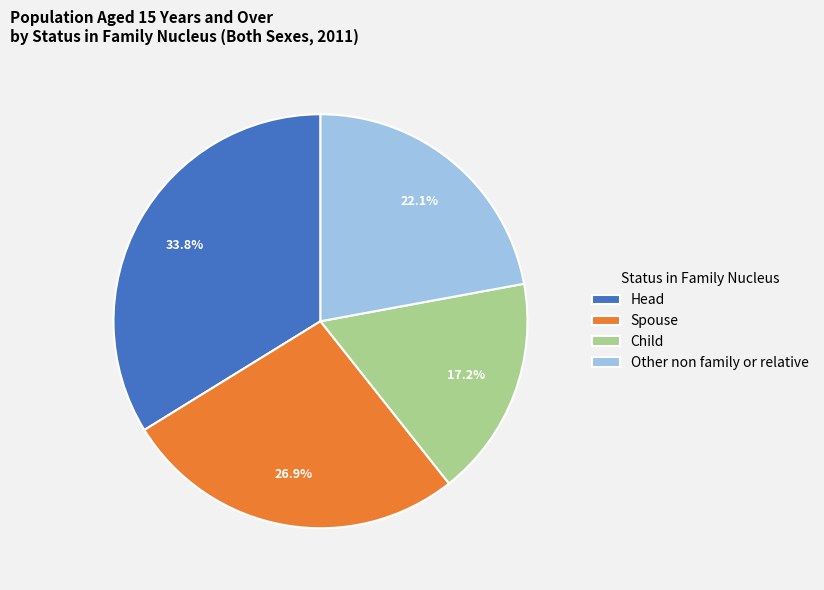

Does Spouse represent more than half of the total?

No